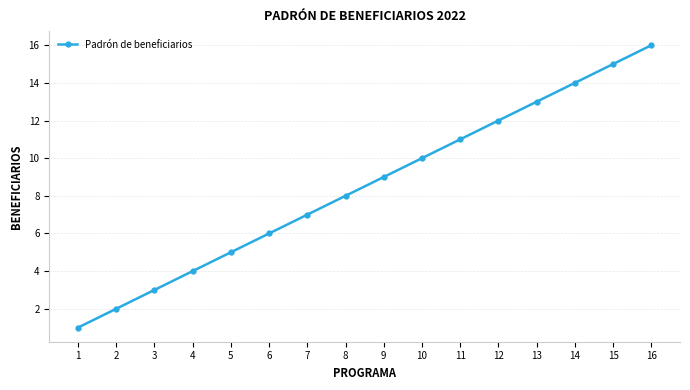

What is the maximum value shown in the chart?

16